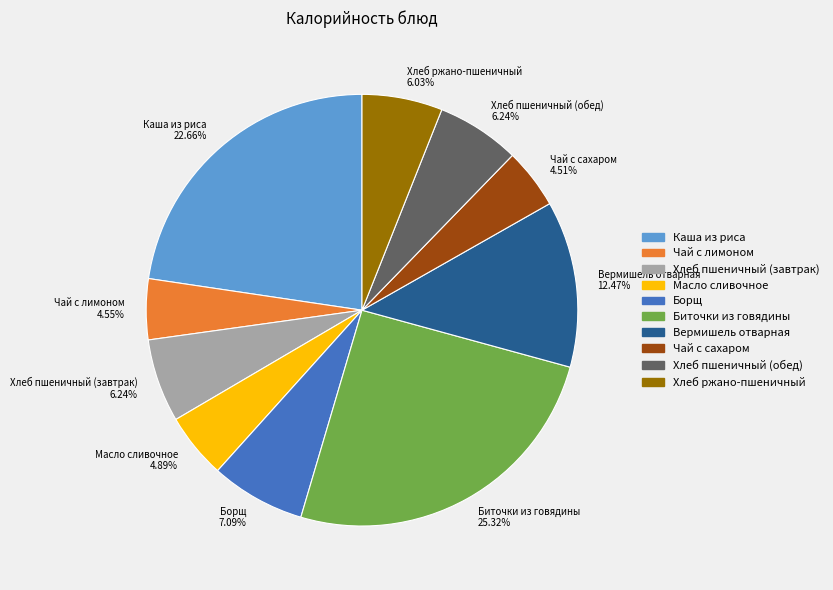

How much of the chart is everything except Хлеб пшеничный (обед)?

93.8%